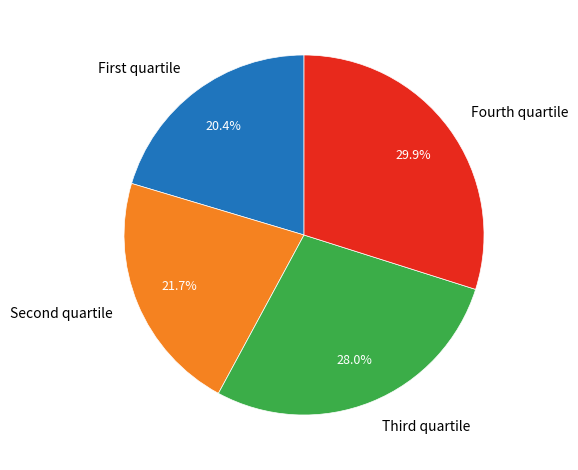

What portion of the pie excludes Fourth quartile?

70.1%